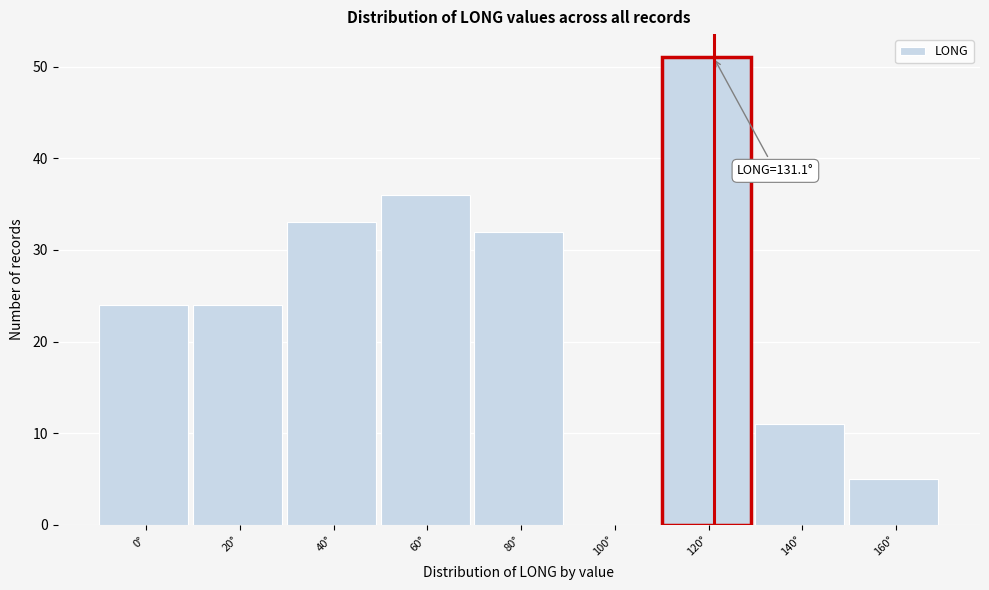

Reading left to right, transcribe all the data shown in this chart.

0°=24	20°=24	40°=33	60°=36	80°=32	100°=0	120°=51	140°=11	160°=5